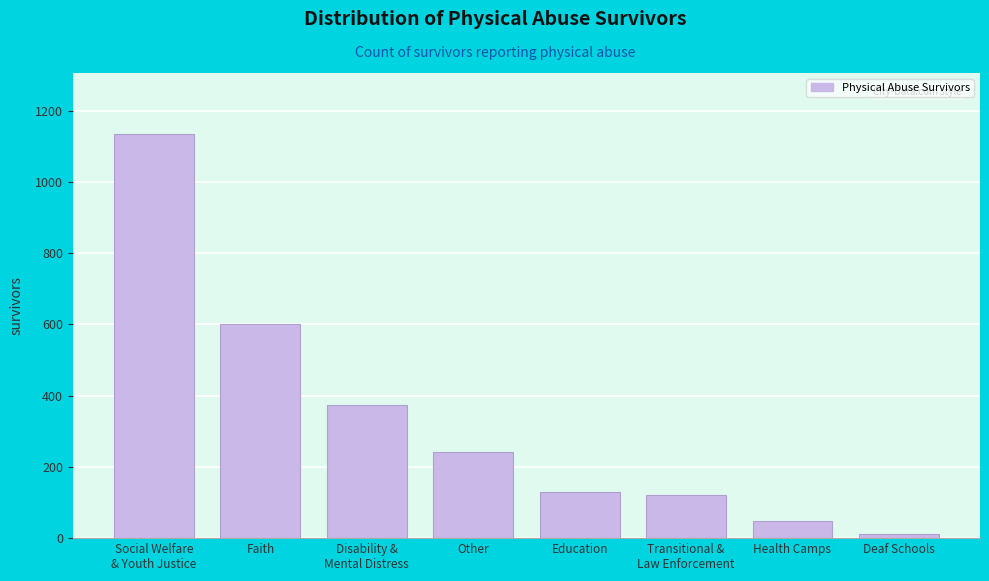

Reading left to right, transcribe all the data shown in this chart.

1135	601	374	241	129	120	49	13